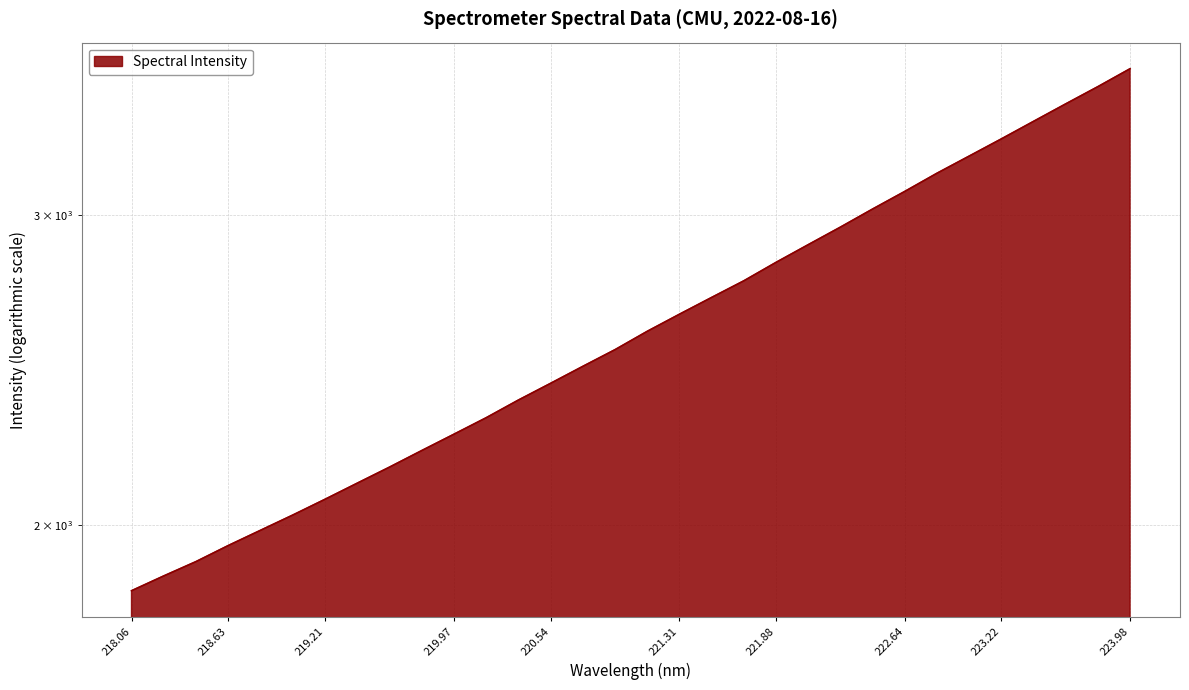

What is the change in value from 219.0156 to 223.2172?

+1285.3